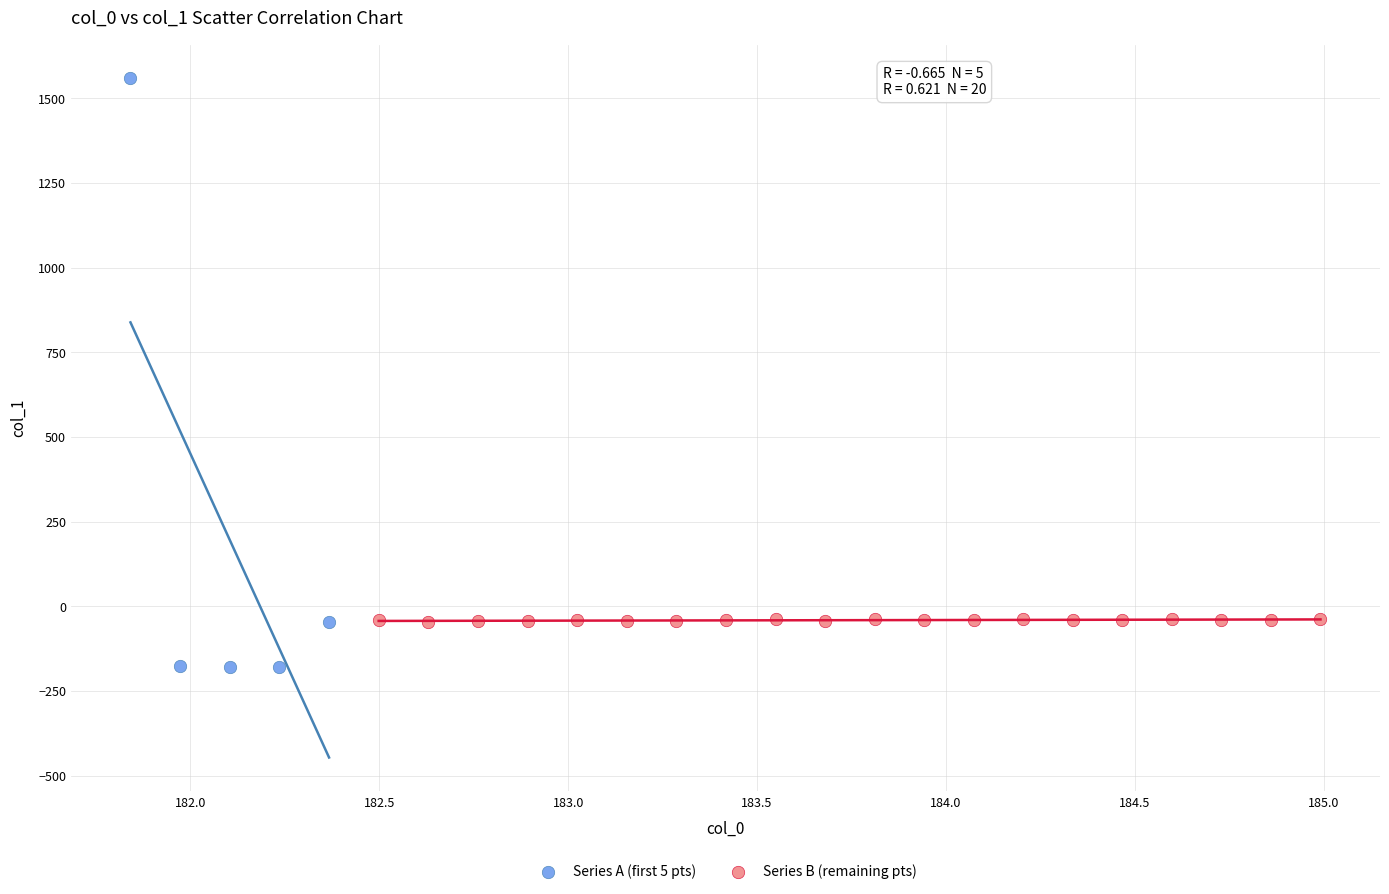

Which series has the largest Y range (max minus min)?

Series A (first 5 pts)